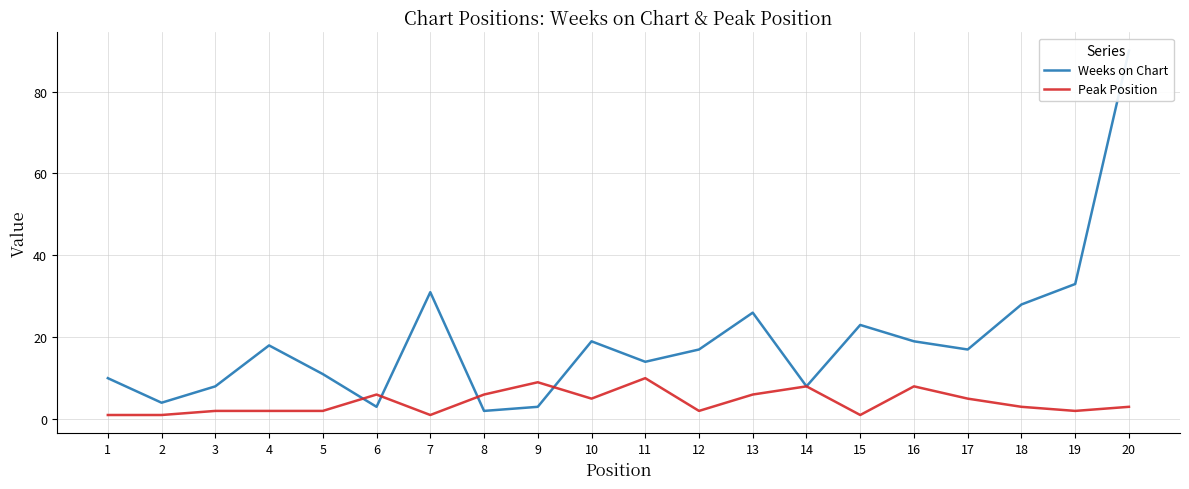

Which series changed the most between 5 and 13?

Weeks on Chart